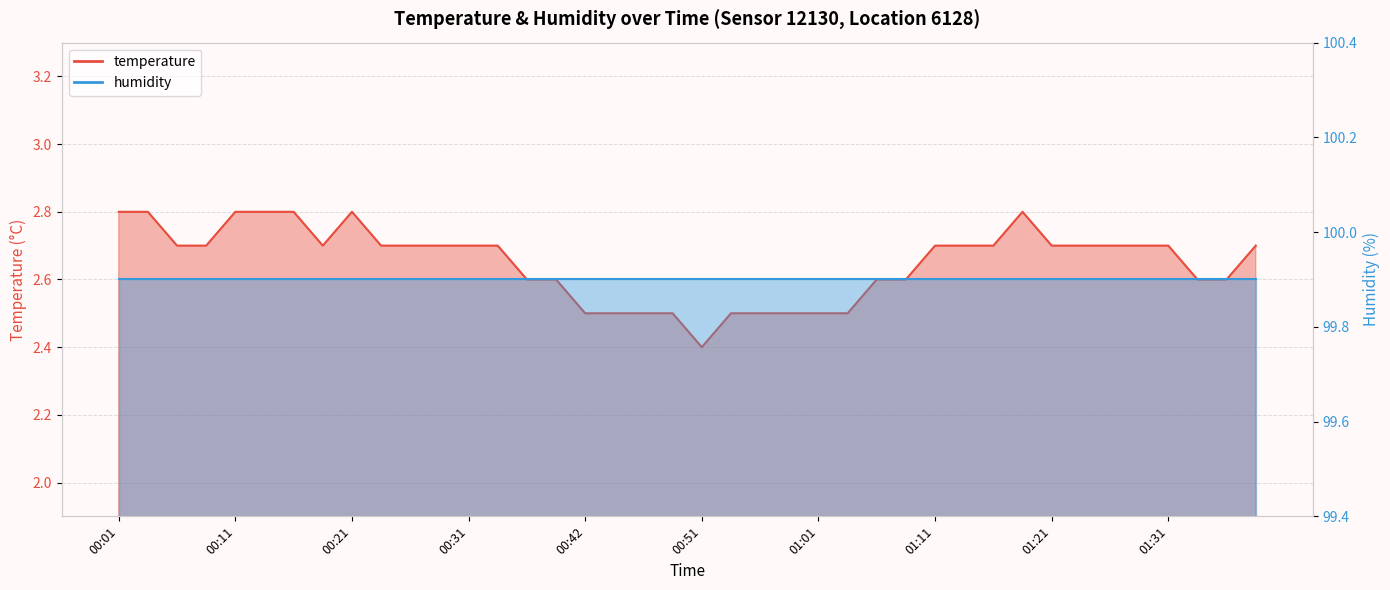

Reading left to right, what are all the values shown in this chart?

00:01=2.8	00:04=2.8	00:06=2.7	00:09=2.7	00:11=2.8	00:14=2.8	00:16=2.8	00:19=2.7	00:21=2.8	00:24=2.7	00:26=2.7	00:29=2.7	00:31=2.7	00:34=2.7	00:36=2.6	00:39=2.6	00:42=2.5	00:44=2.5	00:46=2.5	00:49=2.5	00:51=2.4	00:54=2.5	00:56=2.5	00:59=2.5	01:01=2.5	01:04=2.5	01:06=2.6	01:09=2.6	01:11=2.7	01:14=2.7	01:16=2.7	01:19=2.8	01:21=2.7	01:24=2.7	01:26=2.7	01:29=2.7	01:31=2.7	01:34=2.6	01:36=2.6	01:38=2.7